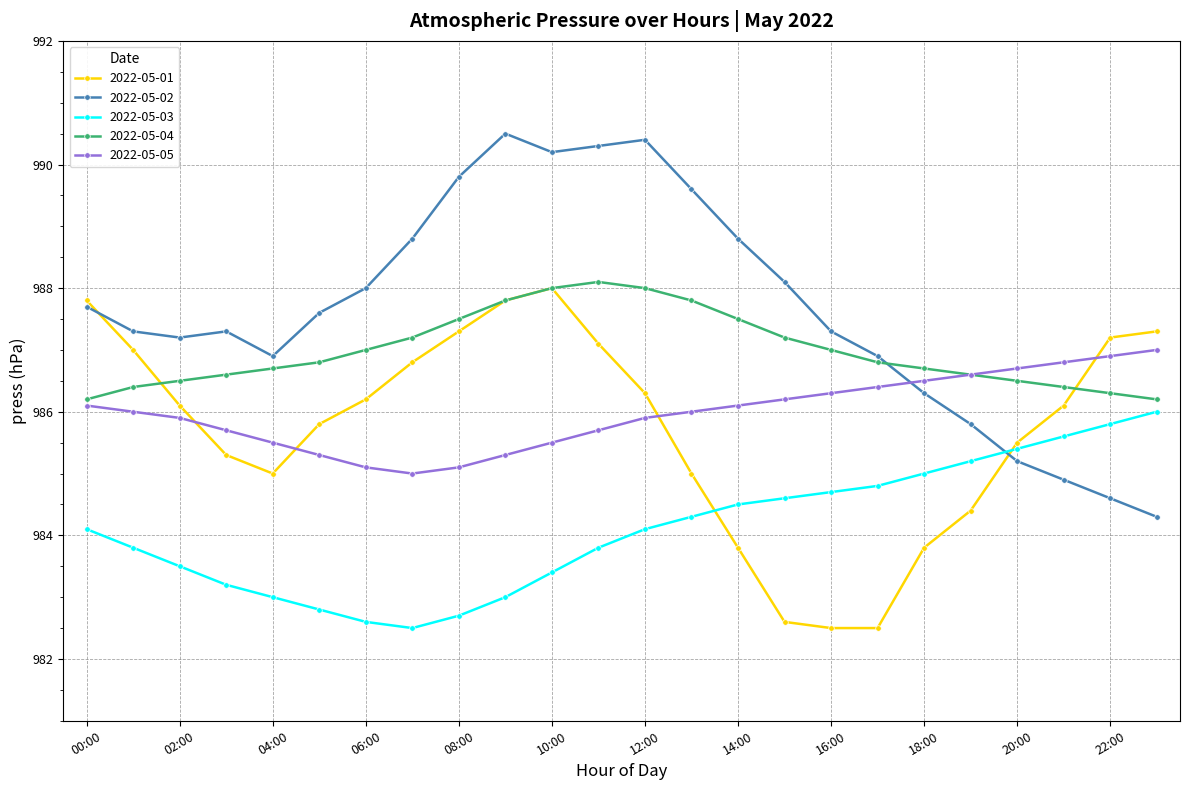

At how many categories does at least one series exceed 982?

24